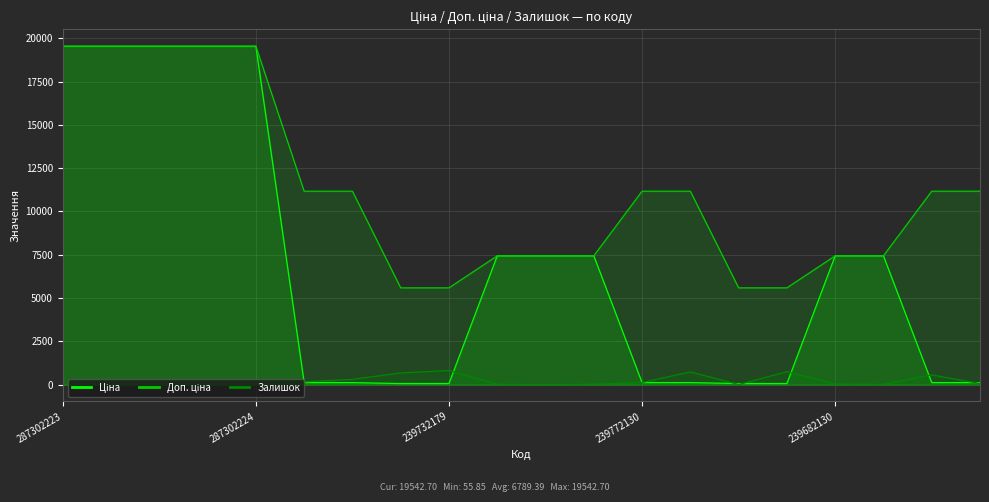

What is the approximate value of Залишок at 239682130?

26.0